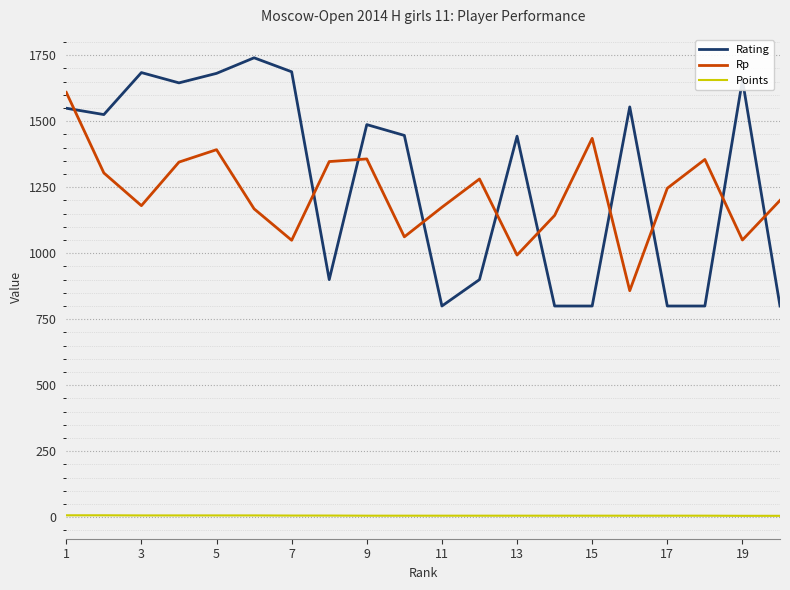

What is the lowest value of the Rp series?

858.0